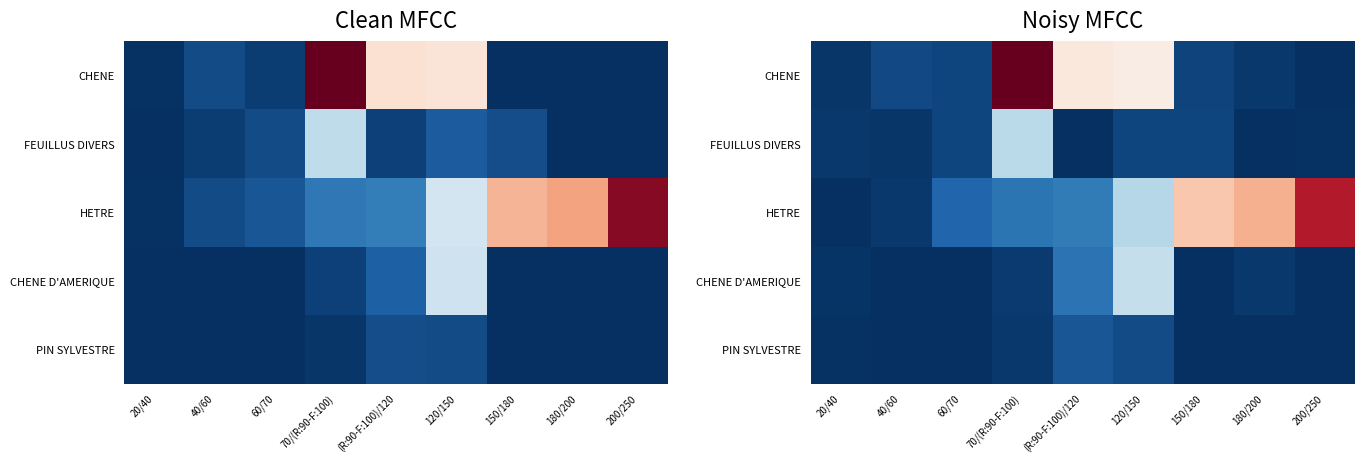

Which has a higher value, 40/60 or (R:90-F:100)/120?

(R:90-F:100)/120